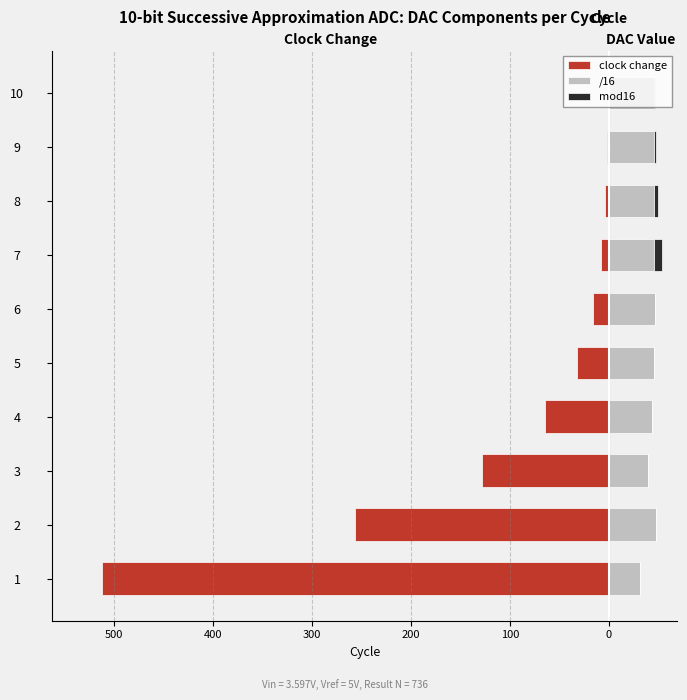

What is the difference between the second highest and second lowest values in the /16 series?

7